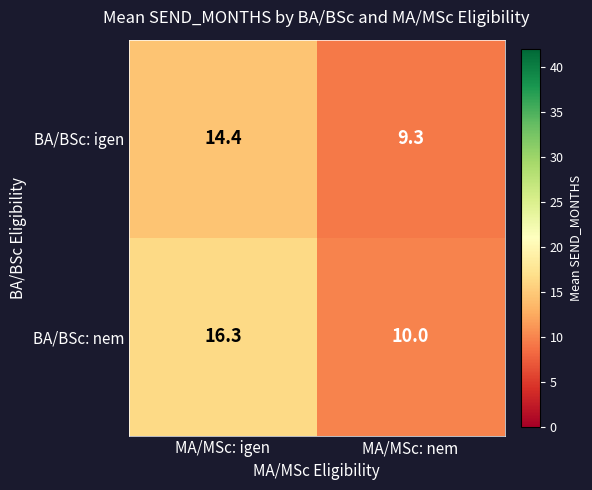

How many values in the BA/BSc: nem series are below 16?

1